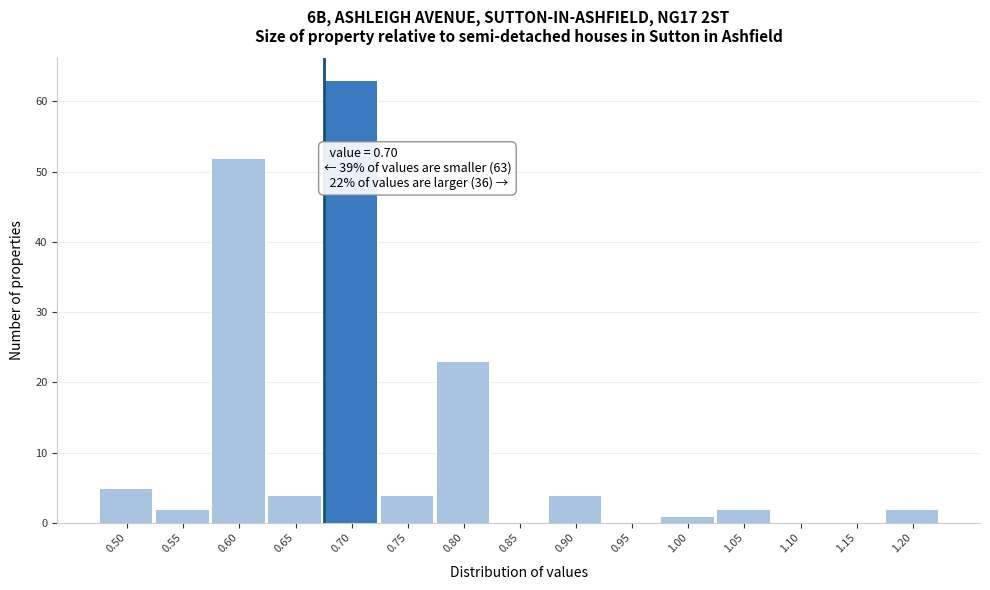

Reading left to right, list all the values displayed in this chart.

0.50=5	0.55=2	0.60=52	0.65=4	0.70=63	0.75=4	0.80=23	0.85=0	0.90=4	0.95=0	1.00=1	1.05=2	1.10=0	1.15=0	1.20=2